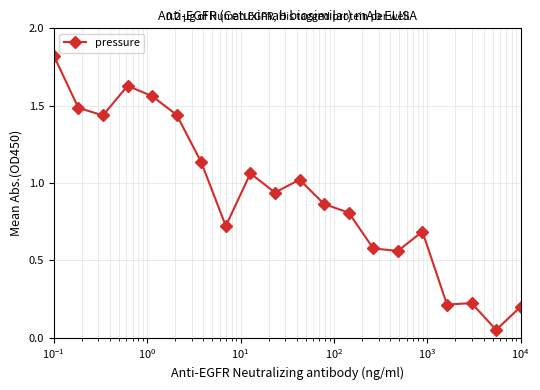

True or false: the data has more than 0 interior local peaks.

True